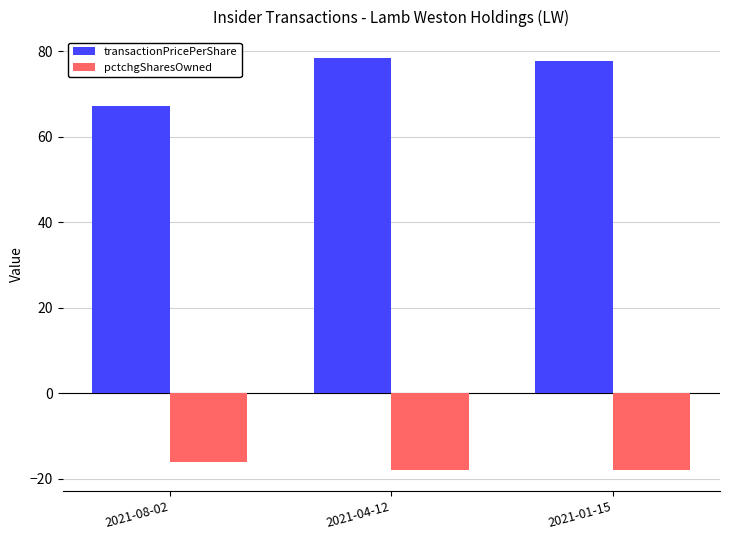

Is it true that transactionPricePerShare equals 31.0 at 2021-01-15?

False